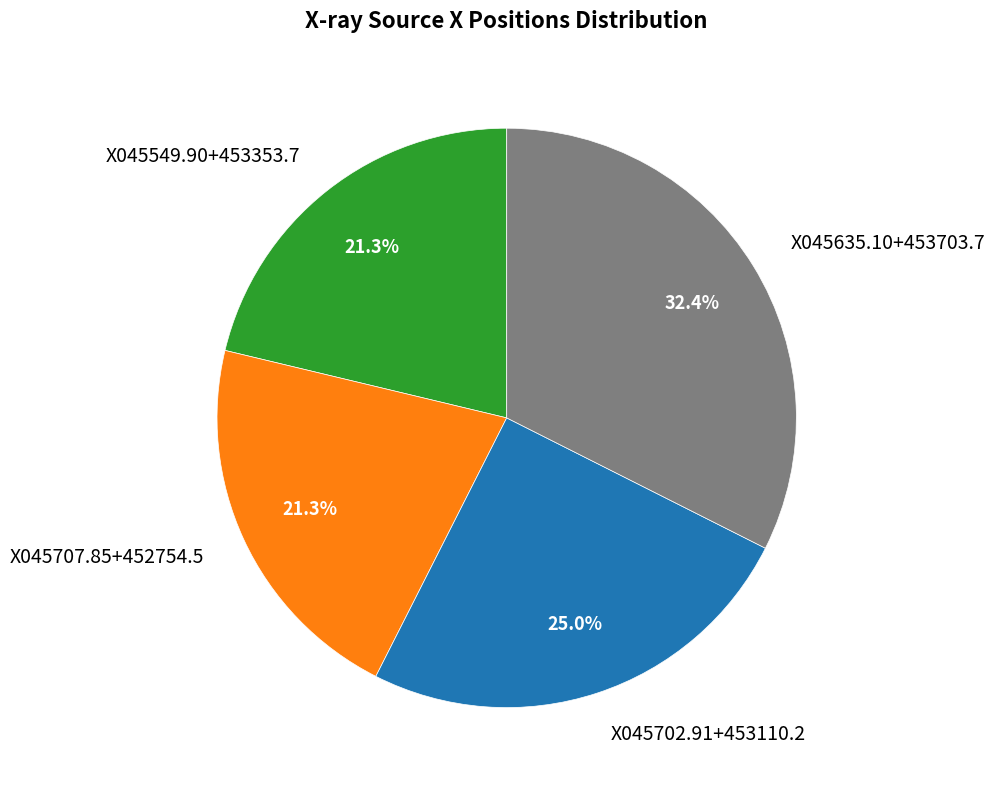

Which category has the biggest portion of the pie?

X045635.10+453703.7